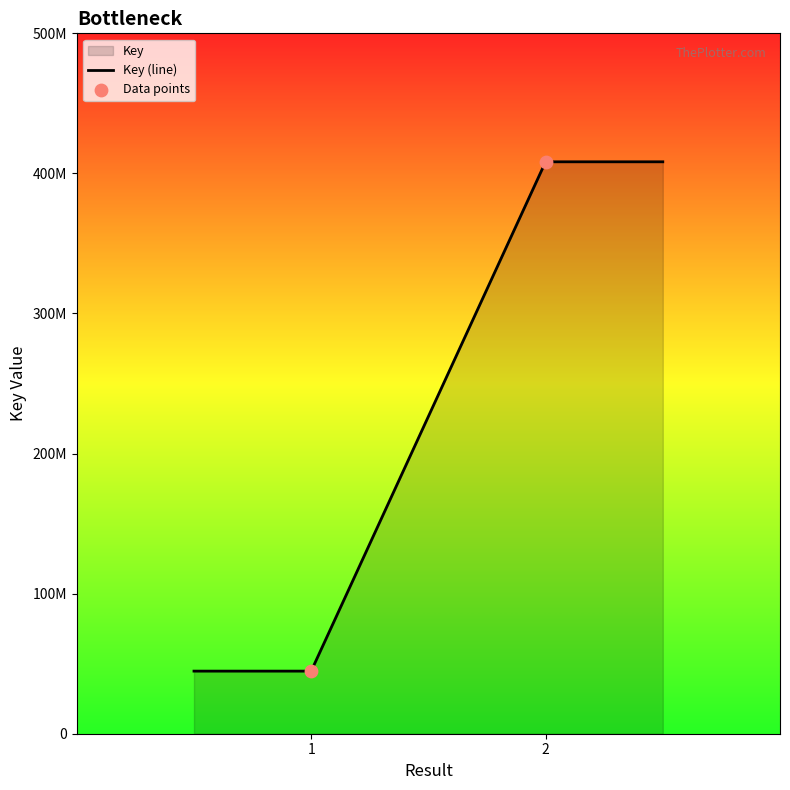

What is the change in value from  to 2?

+363592527